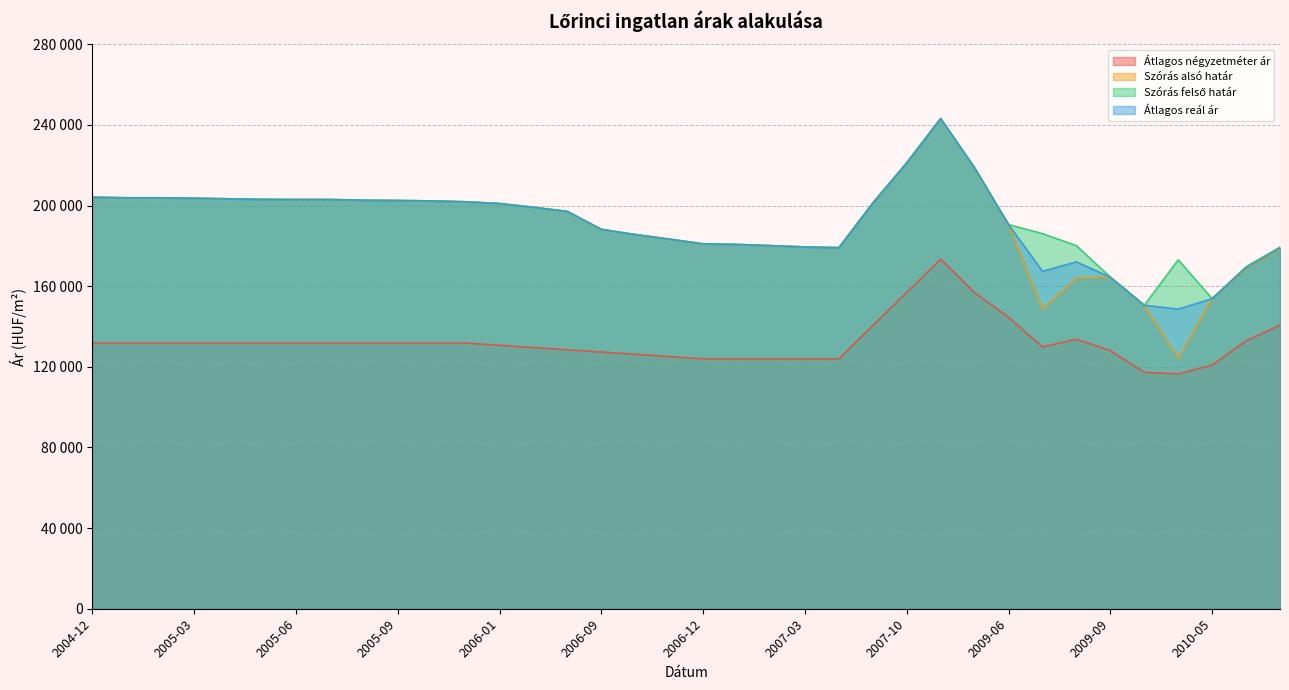

Does the chart display data point markers on the line(s)?

No